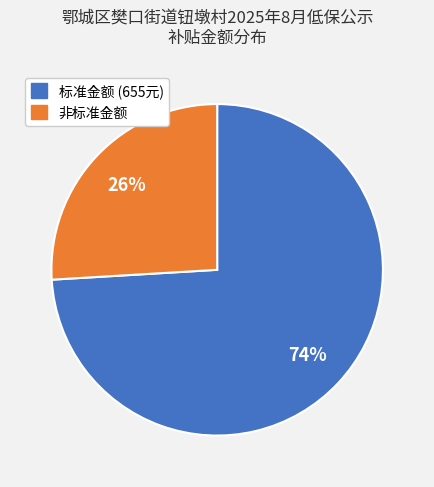

Is there any slice that represents more than half of the pie?

Yes